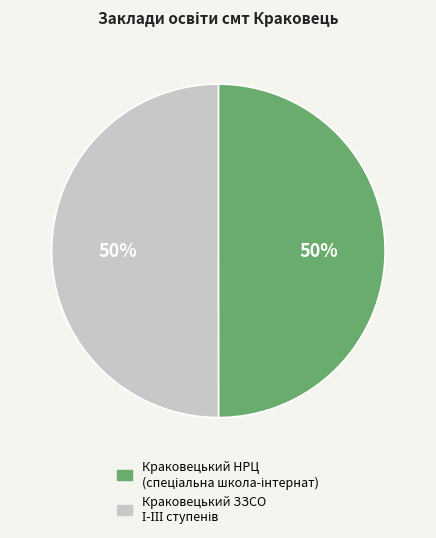

To the nearest percent, what is the average slice percentage?

50%